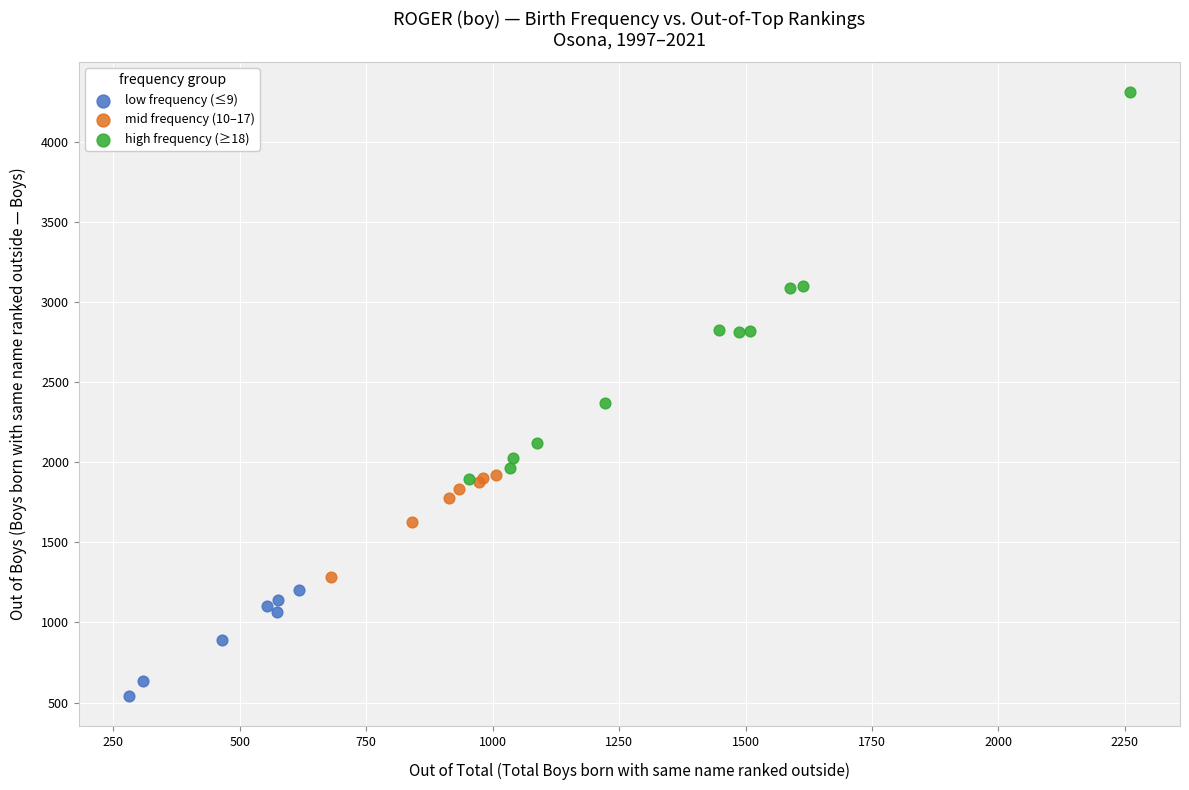

Which series contains the lowest Y value?

low frequency (≤9)